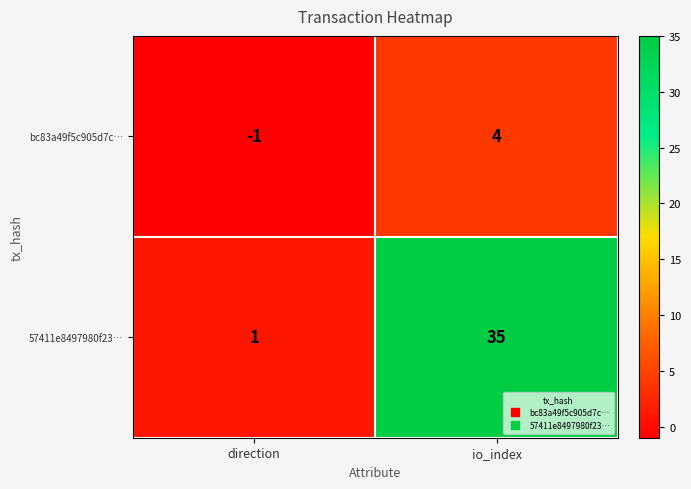

How many distinct data groups are displayed?

2